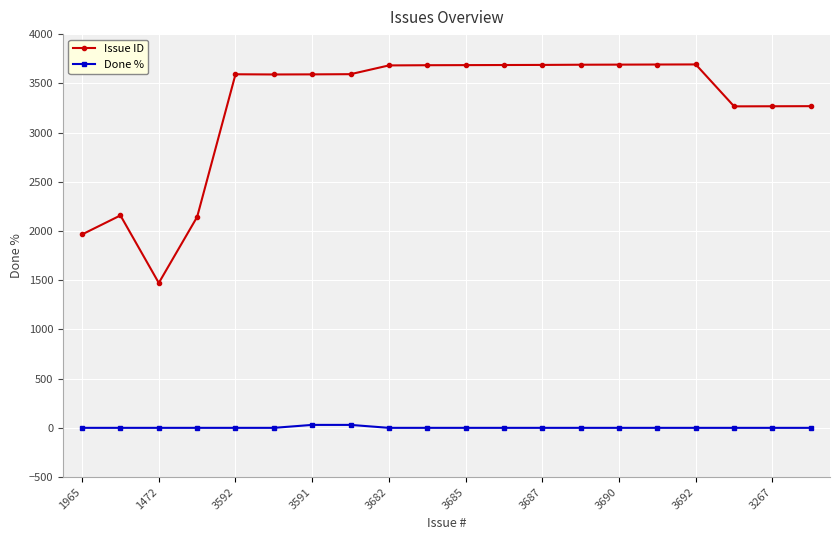

How many data points does each series have?

20